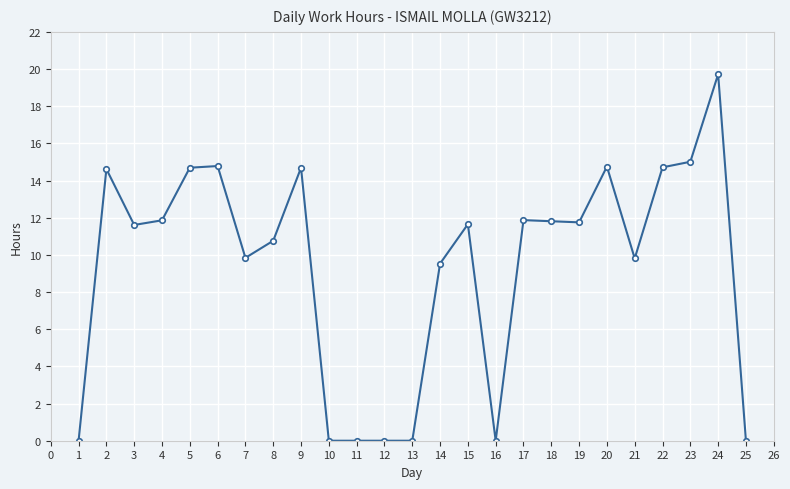

Is it true that the value at 9 is 14.7?

True